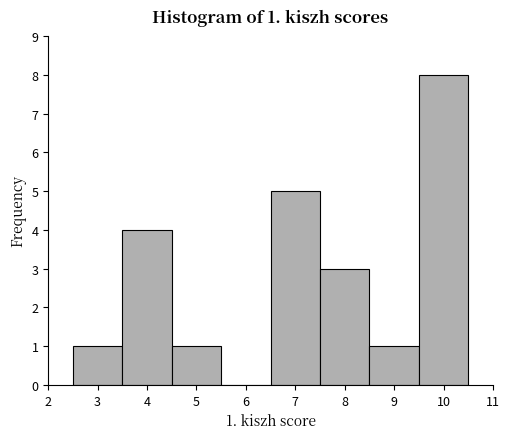

Over which range of the x-axis is the bar tallest?

9.5 to 10.5